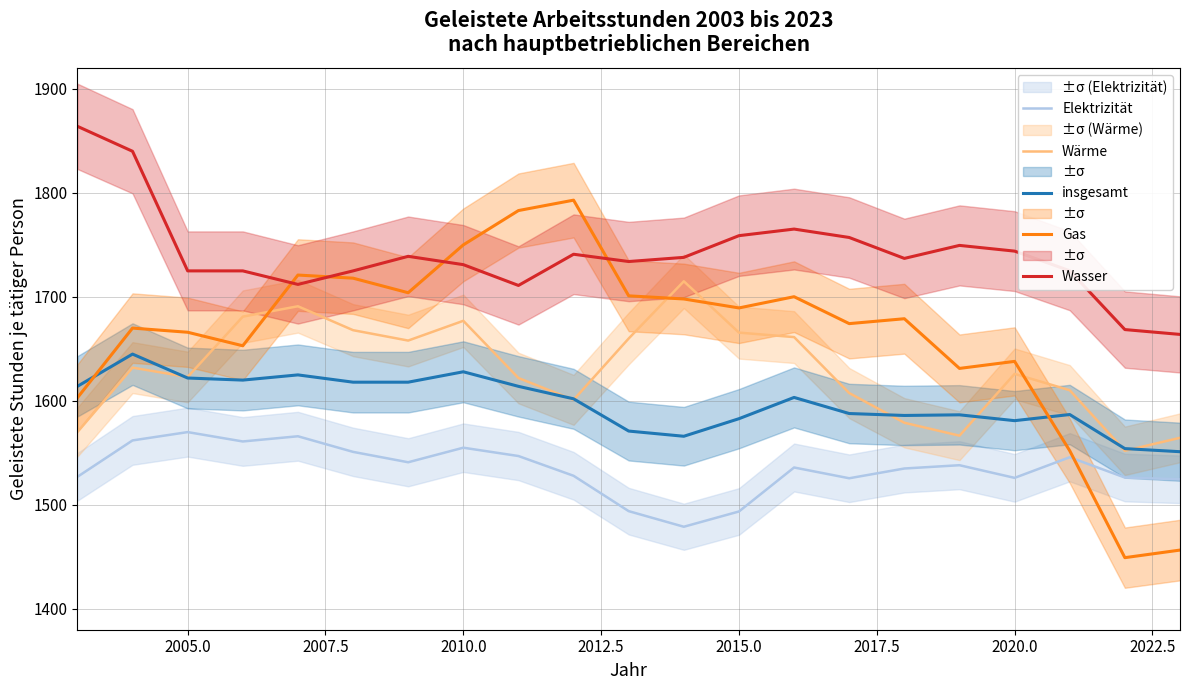

List the series in order of their overall mean, highest first.

Wasser, Gas, Wärme, insgesamt, Elektrizität